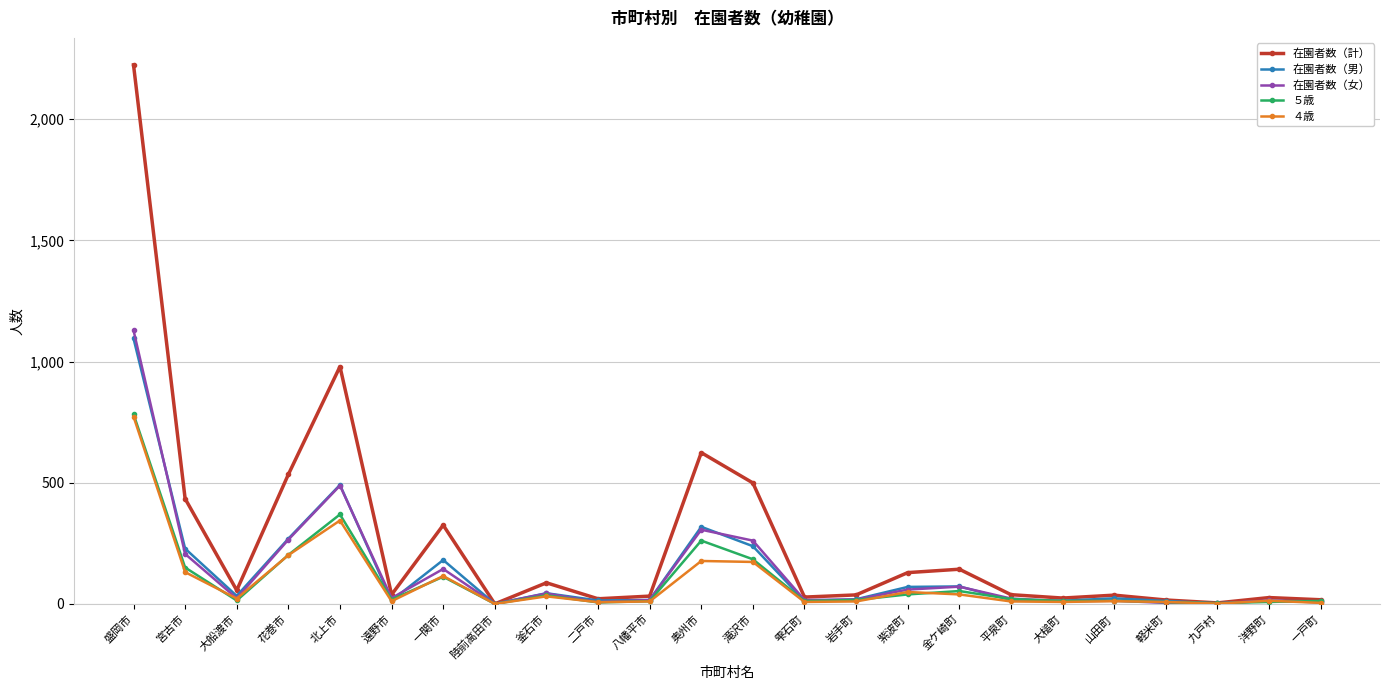

In ４歳, how many points are lower than both neighbors (excluding endpoints)?

7